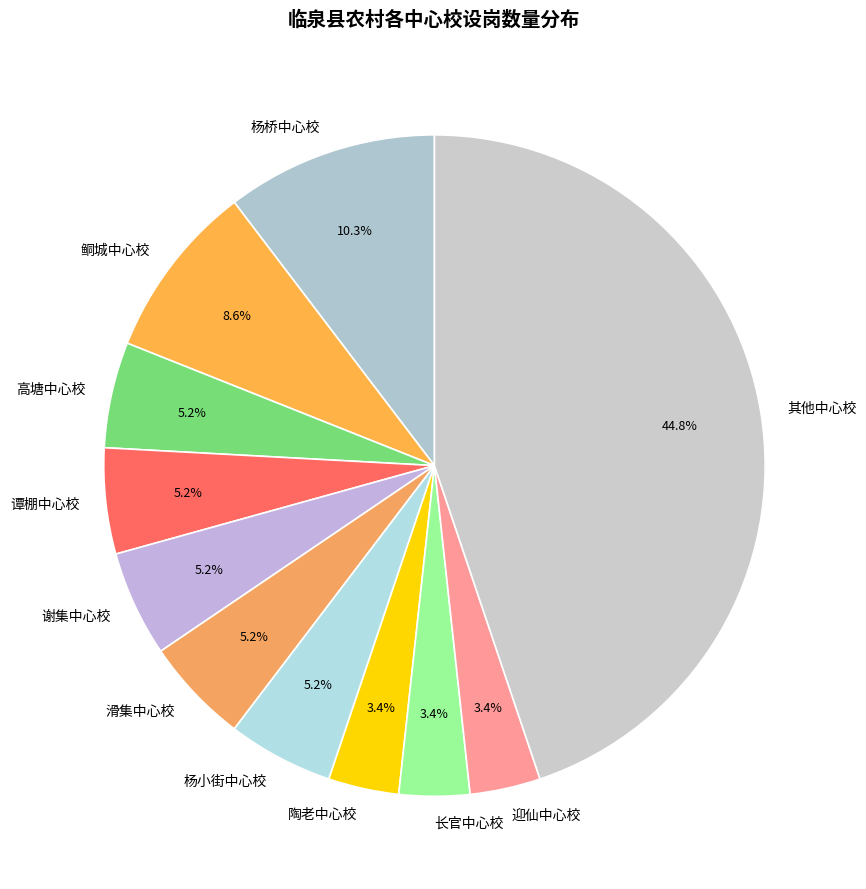

Which has a higher value, 迎仙中心校 or 谭棚中心校?

谭棚中心校